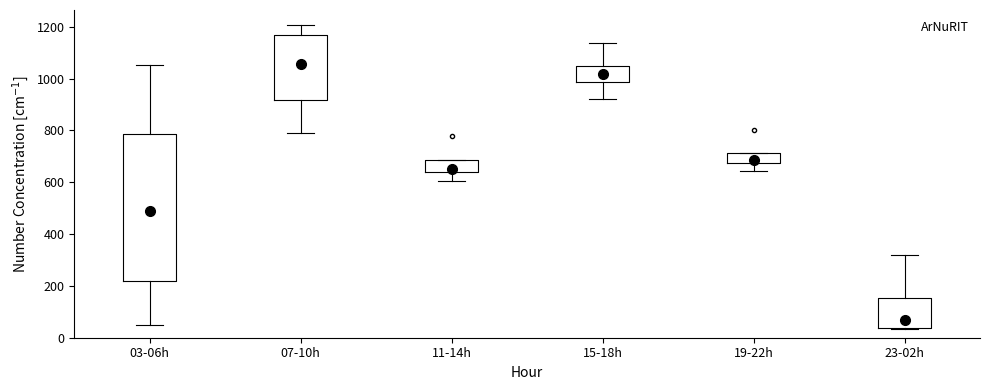

Reading left to right, transcribe this box plot: for each box, give where its median line is, the range the box spans, and where its two whiskers end, as read against the y-axis. The values are not printed on the chart, so give them approximately, as read against the axis.

03-06h: median 480, box 220 to 780, whiskers 40 to 1060
07-10h: median 1060, box 920 to 1160, whiskers 780 to 1200
11-14h: median 660, box 640 to 680, whiskers 600 to 680
15-18h: median 1020, box 980 to 1060, whiskers 920 to 1140
19-22h: median 680 (just above the box's lower edge), box 680 to 720, whiskers 640 to 720
23-02h: median 60, box 40 to 160, whiskers 40 to 320